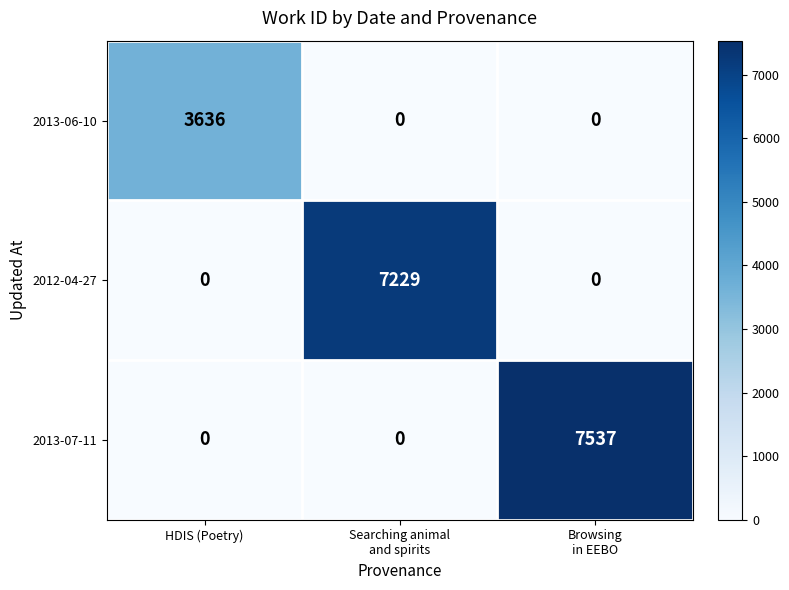

At how many categories does at least one series exceed 2610?

3